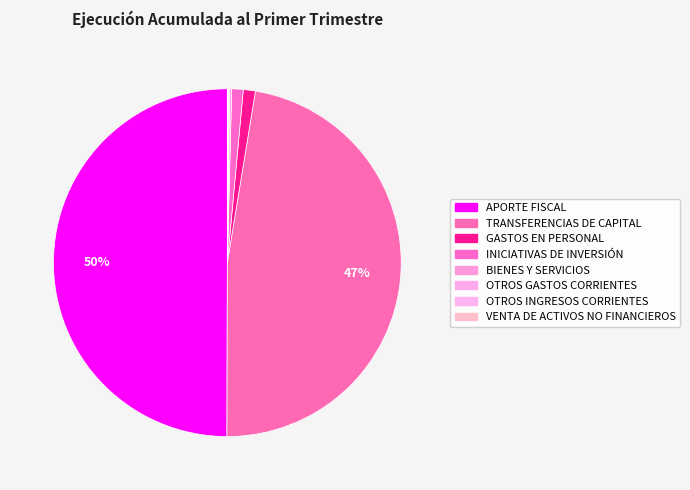

How many slices are in this pie chart?

8